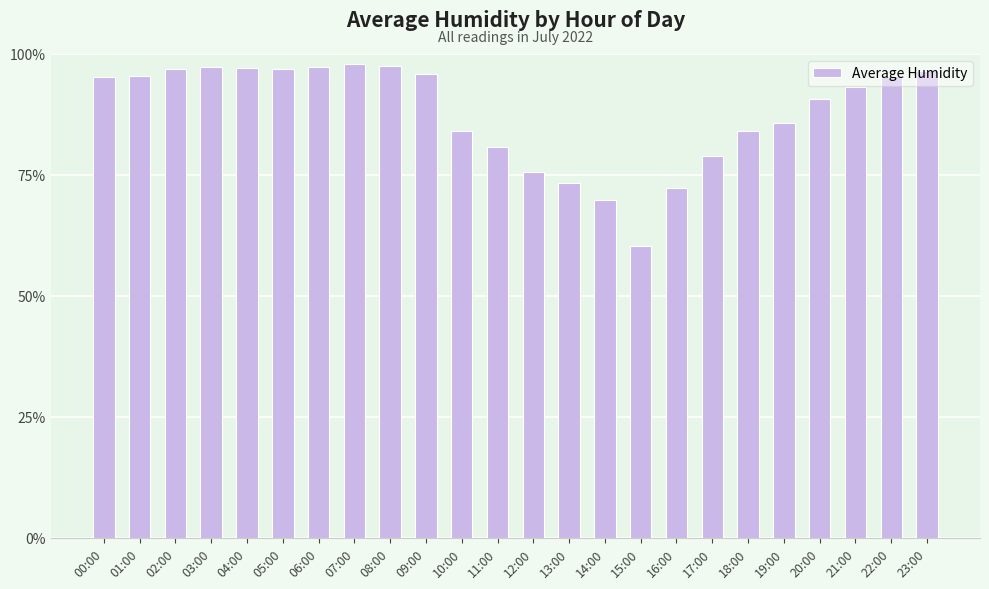

True or false: the data shows 115.4 at 14:00.

False